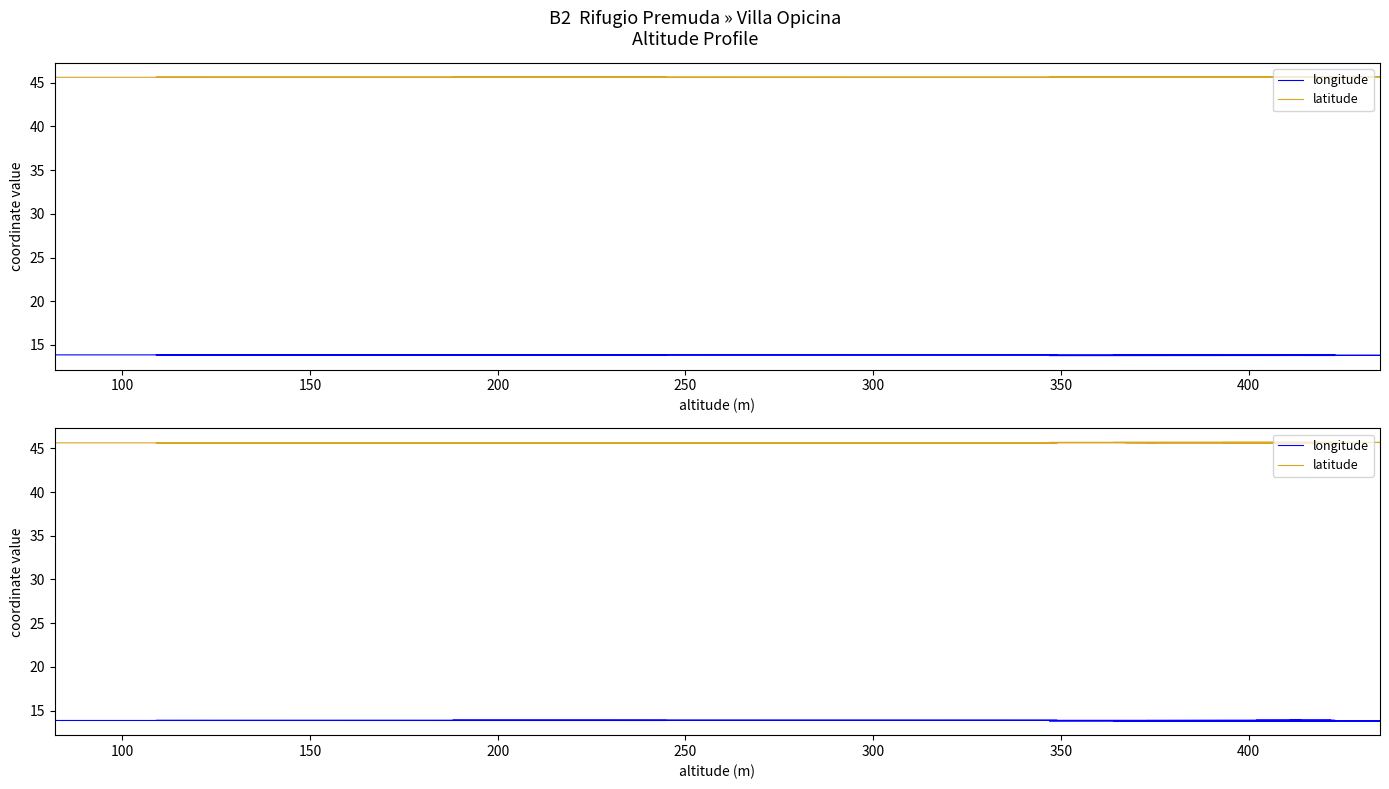

True or false: longitude and latitude intersect in this chart.

False